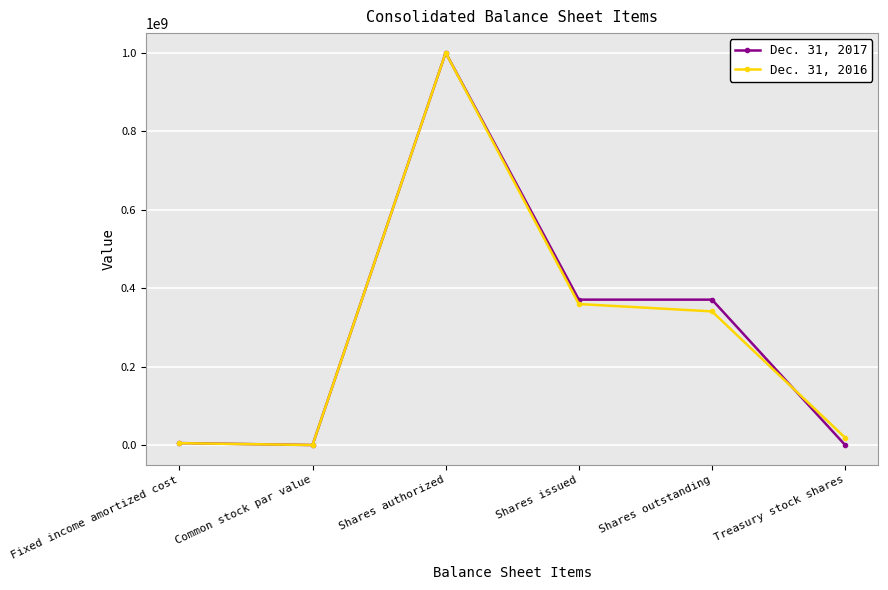

True or false: Dec. 31, 2016 has a value of 1 at Common stock par value.

True